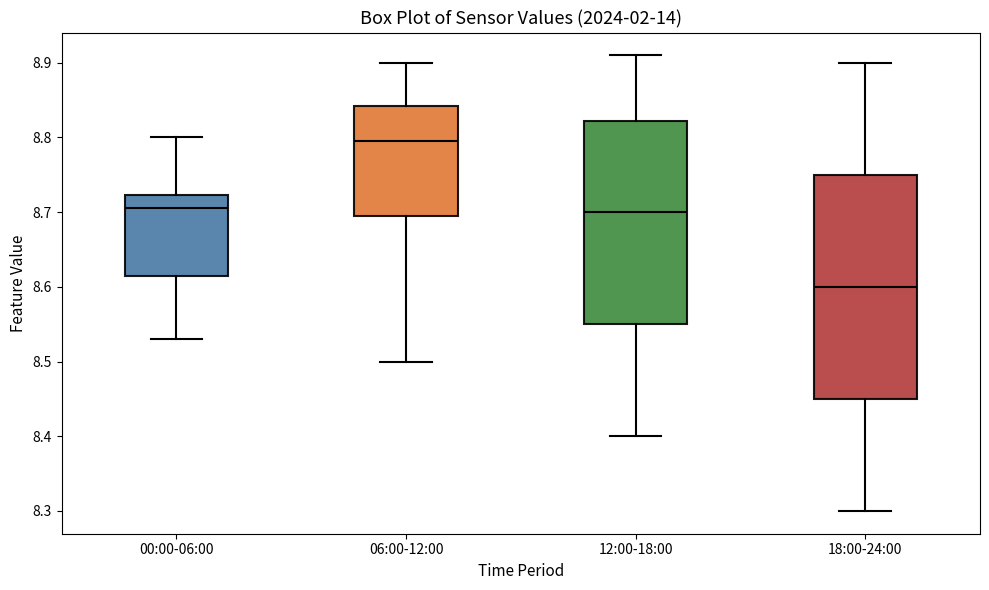

Comparing the boxes themselves (not the whiskers), which one is the tallest?

18:00-24:00